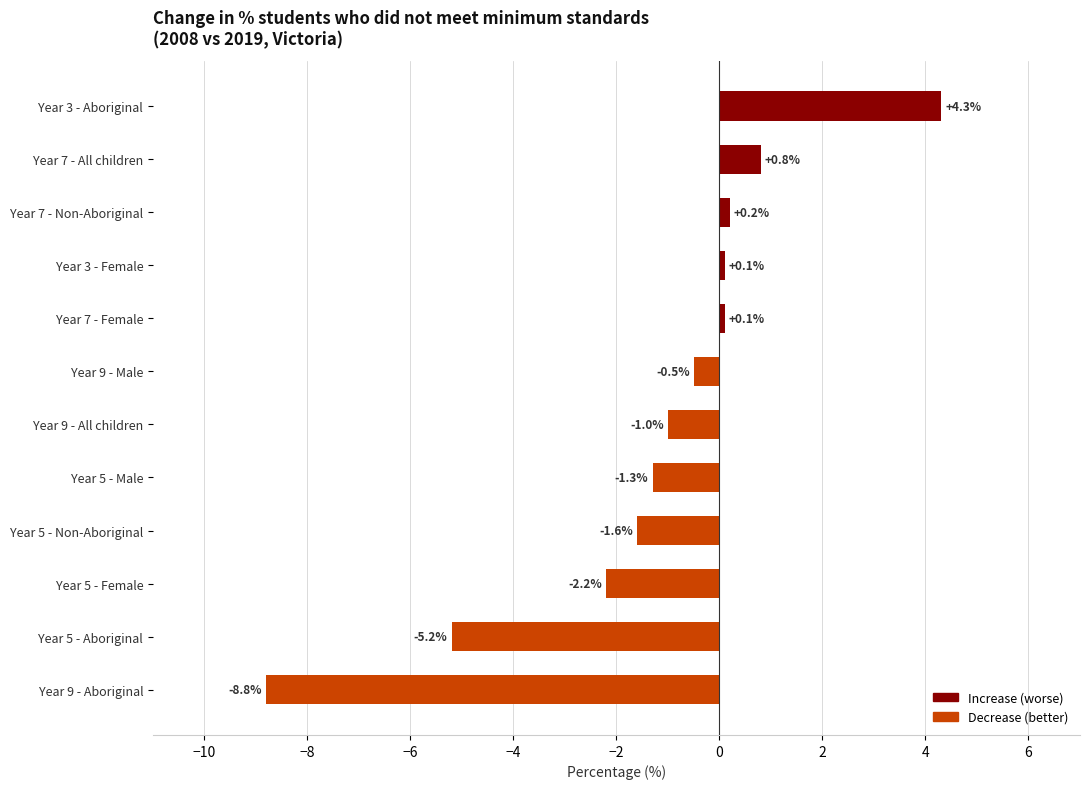

At which label is the value closest to -2?

Year 5 - Female